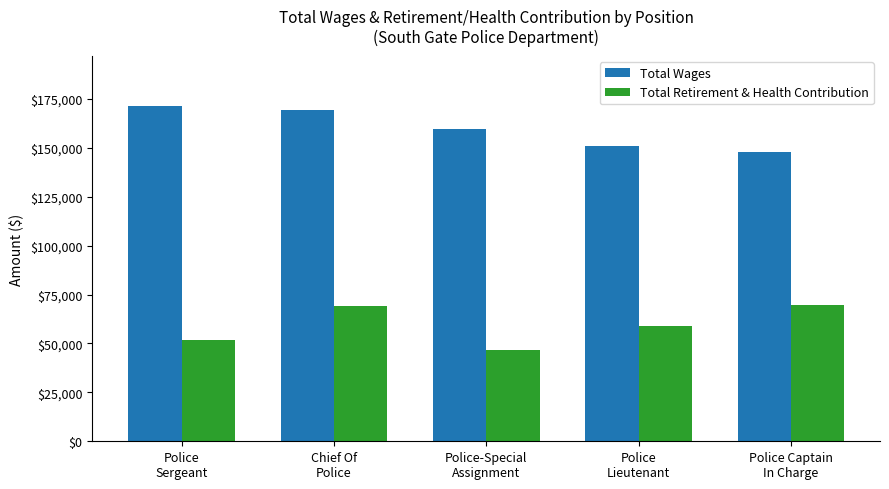

What is the sum of all Total Retirement & Health Contribution values?

296858.7